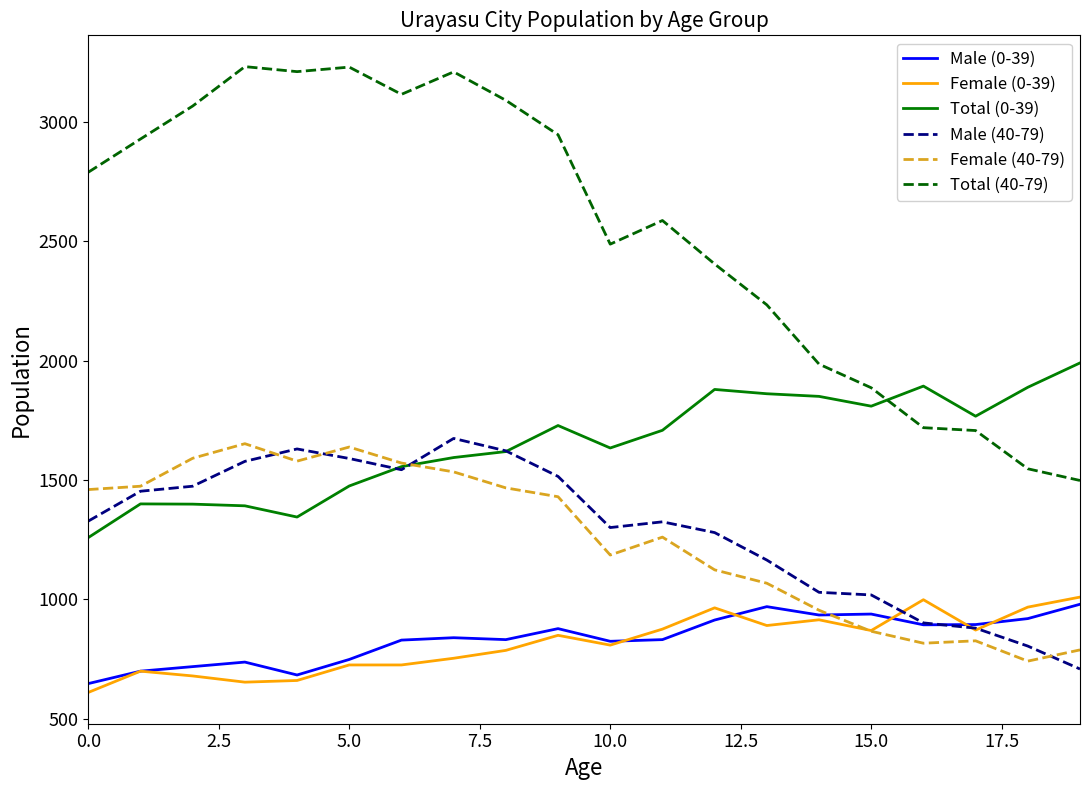

What is the maximum value shown in the chart?

3230